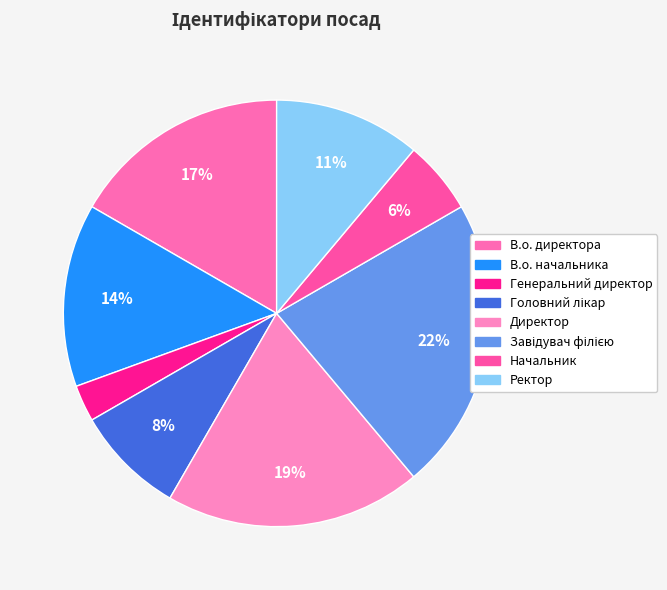

Does Генеральний директор account for over 50% of the chart?

No